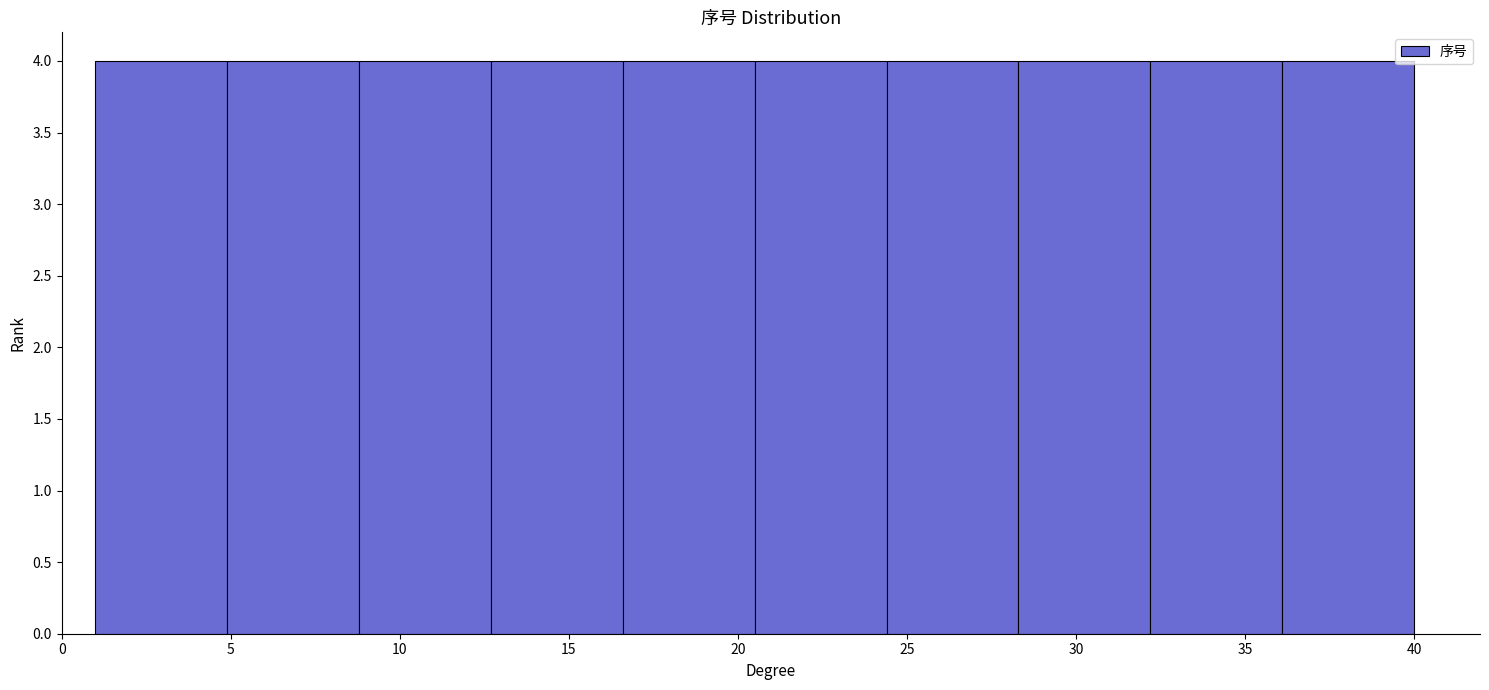

Reading left to right, list every bar in this chart as the range it spans on the x-axis followed by its height. Neither the bar edges nor the heights are printed on the chart, so give them approximately, as read against the axes.

1.0 to 4.9: 4
4.9 to 8.8: 4
8.8 to 12.7: 4
12.7 to 16.6: 4
16.6 to 20.5: 4
20.5 to 24.4: 4
24.4 to 28.3: 4
28.3 to 32.2: 4
32.2 to 36.1: 4
36.1 to 40.0: 4